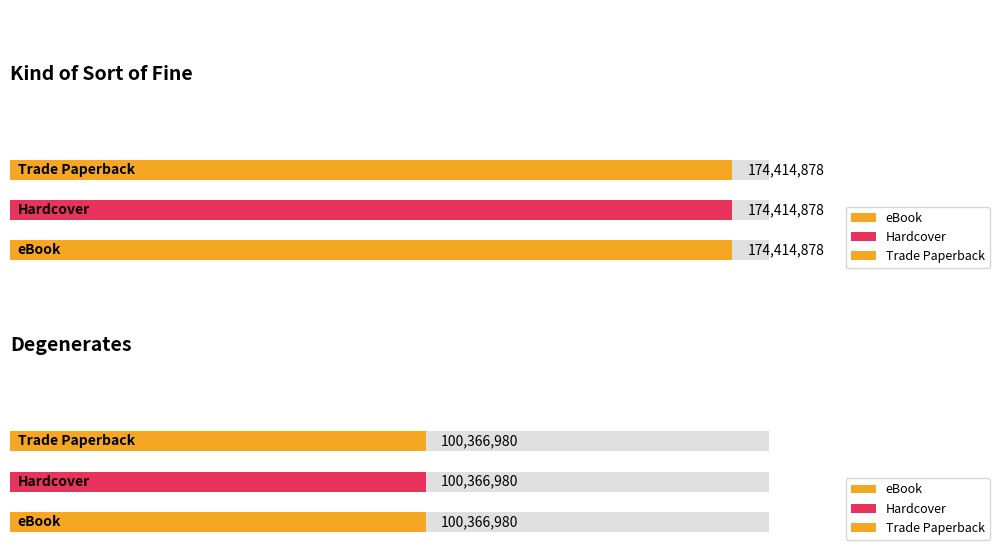

Count the number of categories in the chart.

6